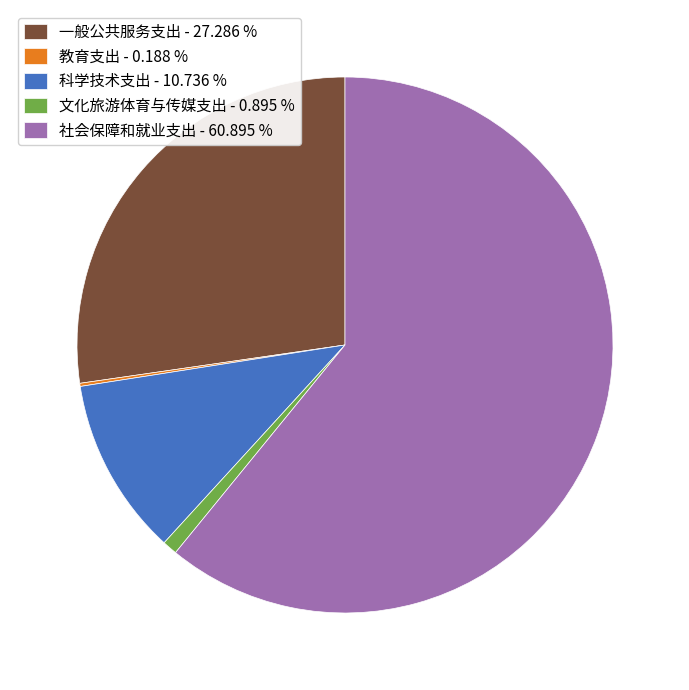

Is the sum of 文化旅游体育与传媒支出 - 0.895 % and 一般公共服务支出 - 27.286 % greater than half?

No